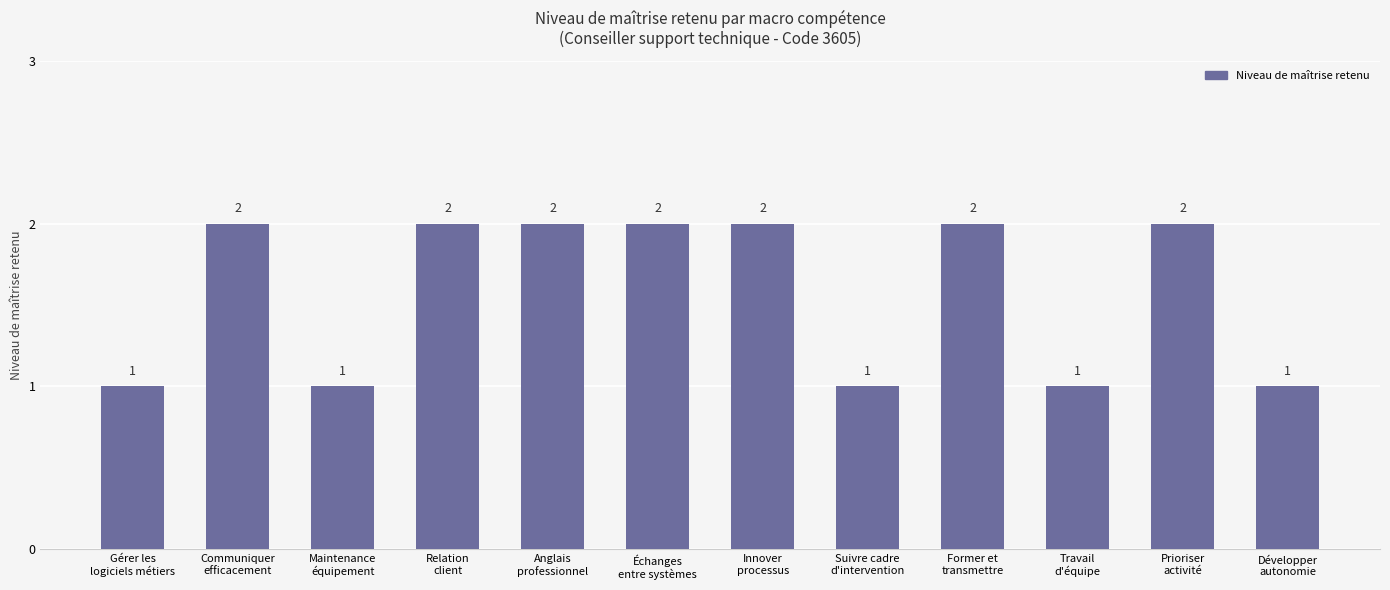

Approximately how many times larger is the value at Anglais
professionnel compared to Gérer les
logiciels métiers?

2.0